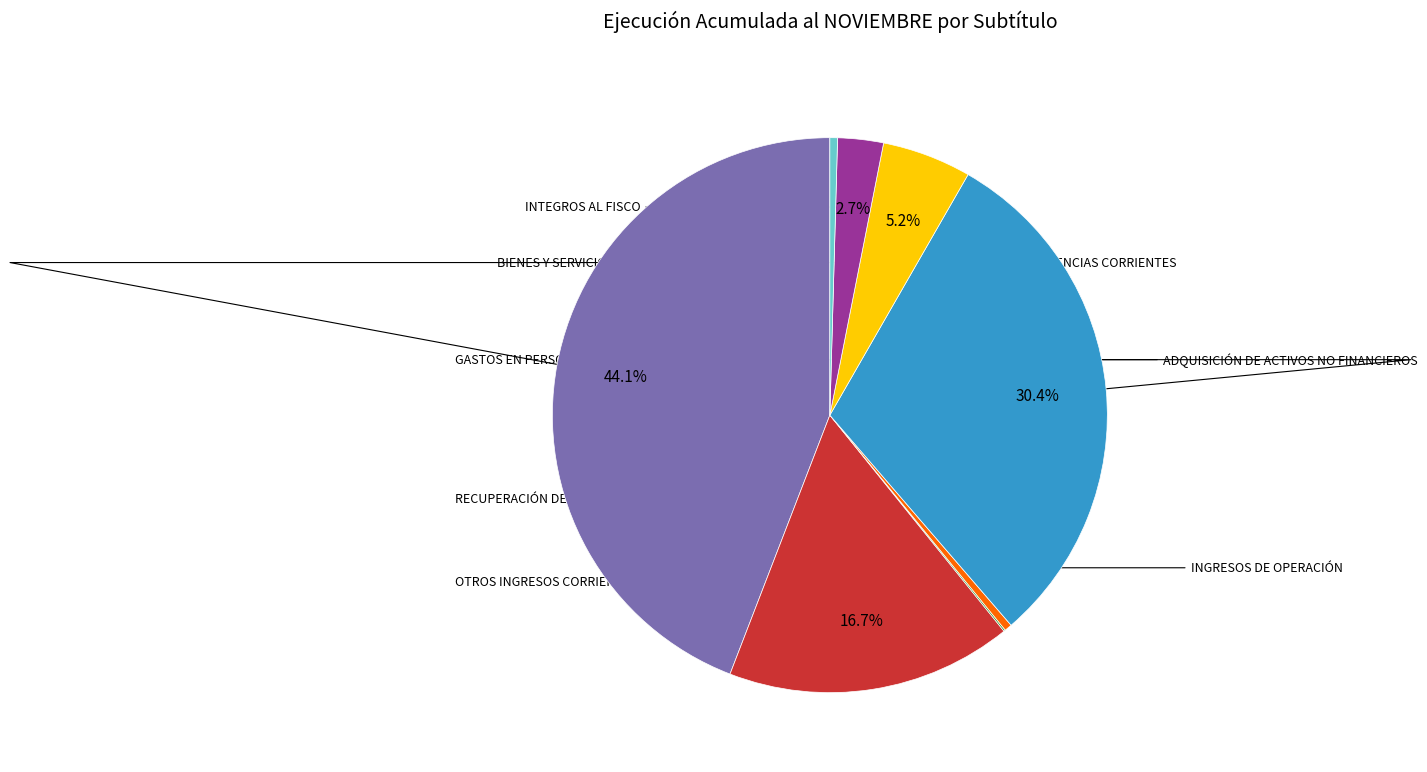

Is there a majority slice in this chart?

No